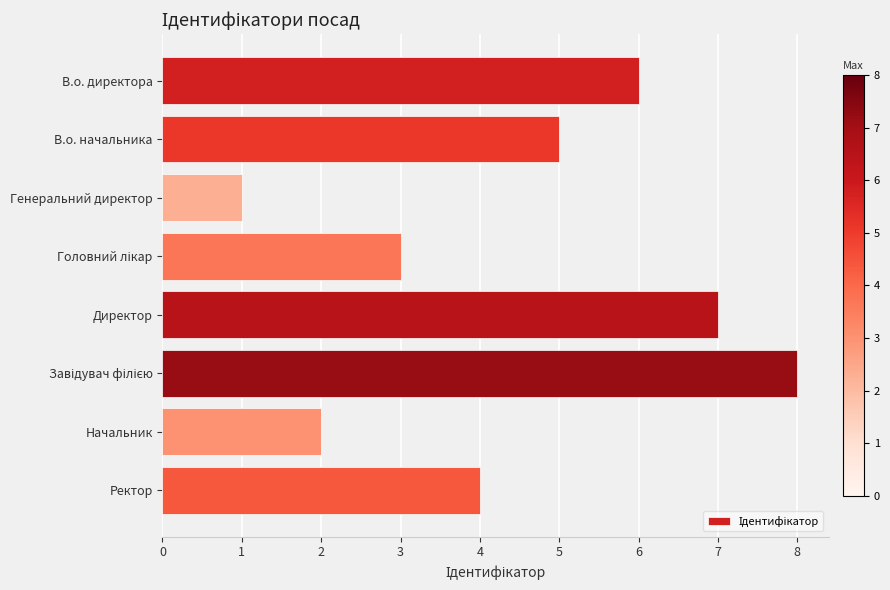

Count the values in the range 3 to 7.

5